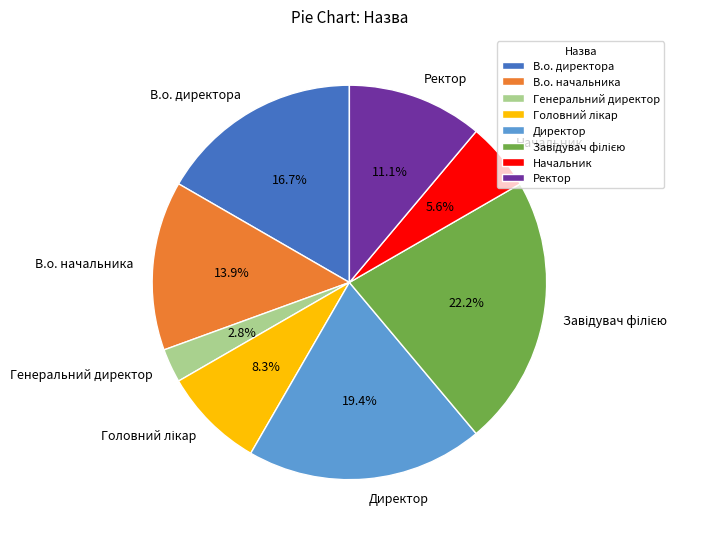

What percentage is the В.о. директора slice, to the nearest percent?

17%